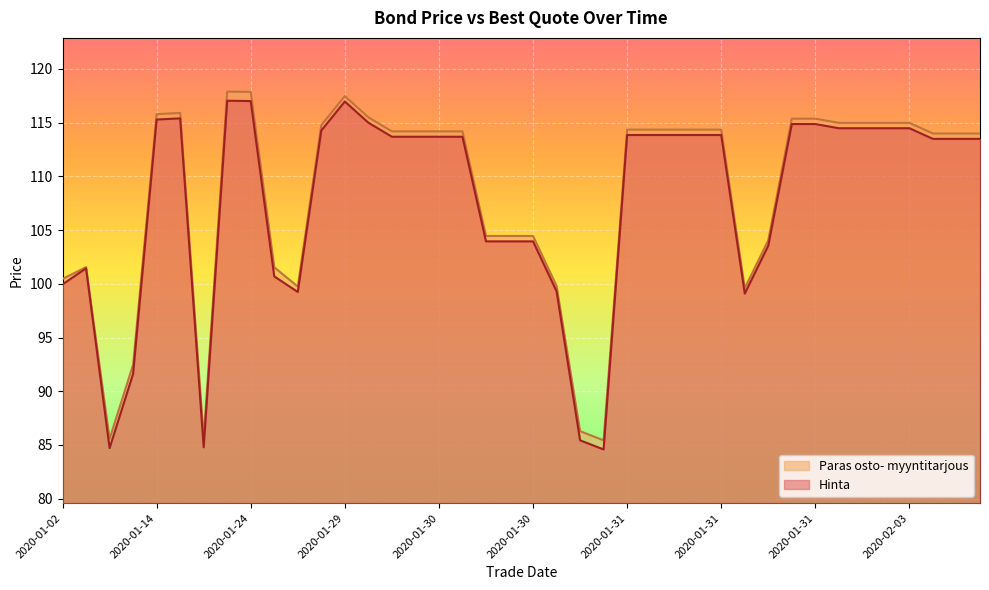

Rank the series at 2020-02-03 from highest to lowest value.

Paras osto- myyntitarjous, Hinta